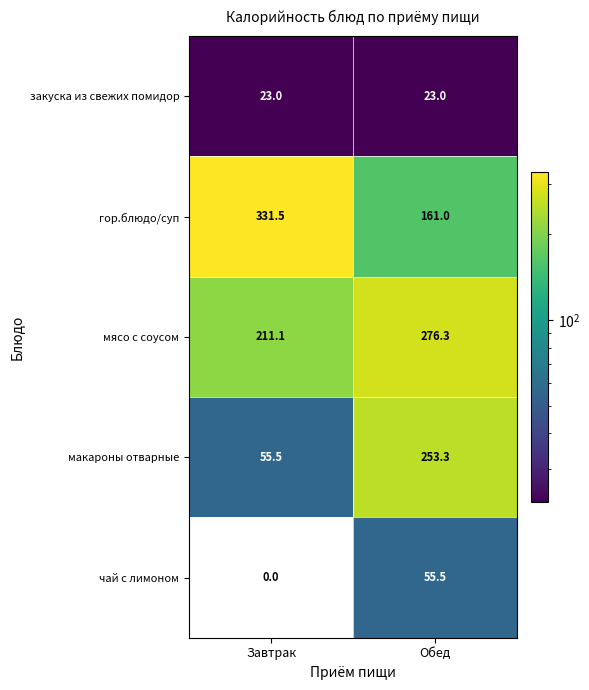

The чай с лимоном series shows 0.0 at Завтрак. True or false?

True